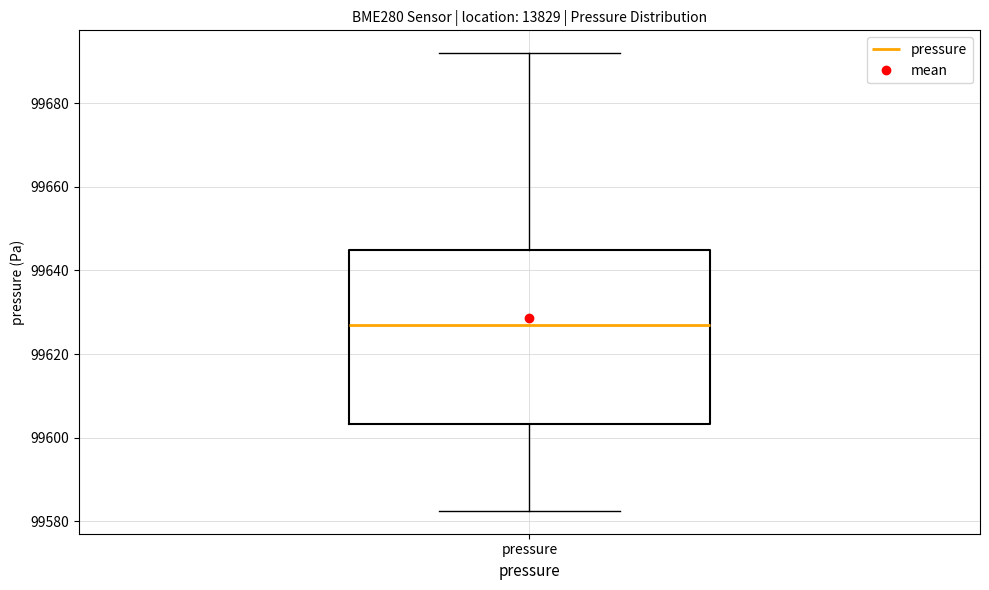

Read this box plot against the y-axis: the position of the median line, the range covered by the box, and the ends of both whiskers. The values are not printed on the chart, so give them approximately, as read against the axis.

median 99628, box 99604 to 99644, whiskers 99582 to 99692